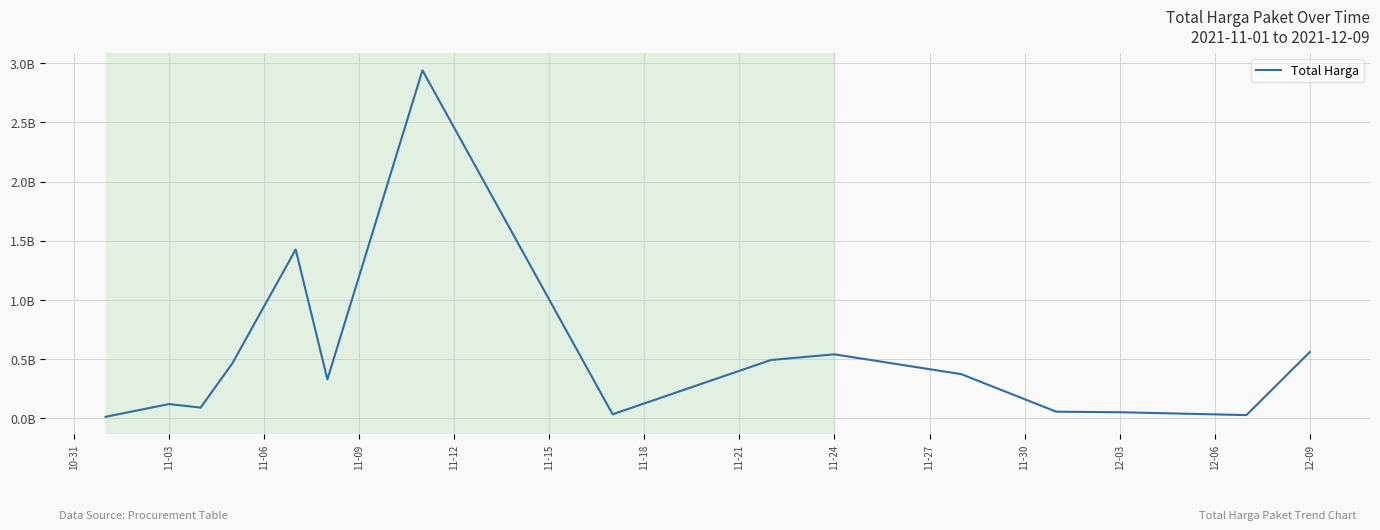

How many points are higher than both their immediate neighbors (excluding endpoints)?

4